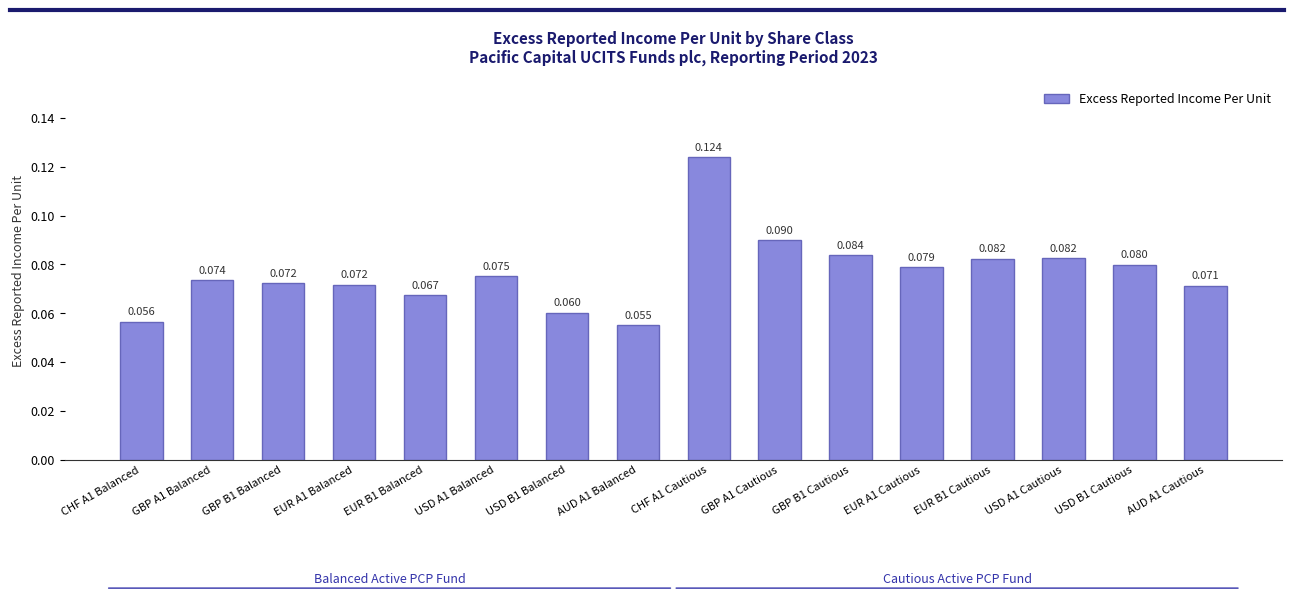

What is the label of the 10th bar from the left?

GBP A1 Cautious